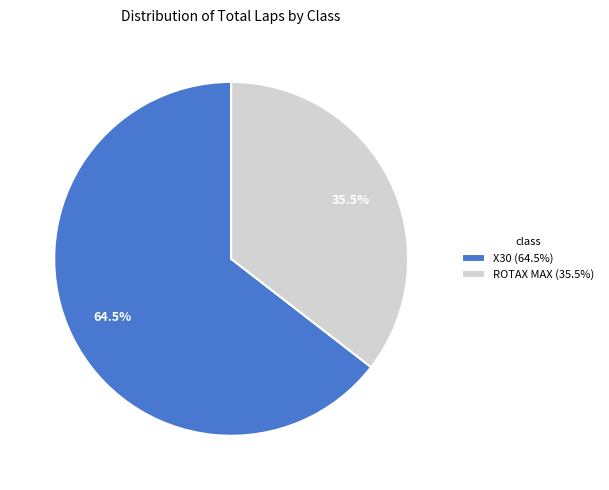

What is the smallest slice in the pie chart?

ROTAX MAX (35.5%)